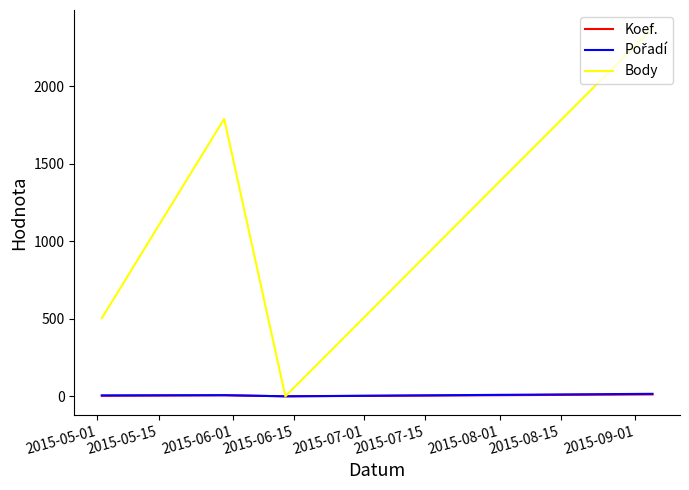

Which series has the largest total across all categories?

Body